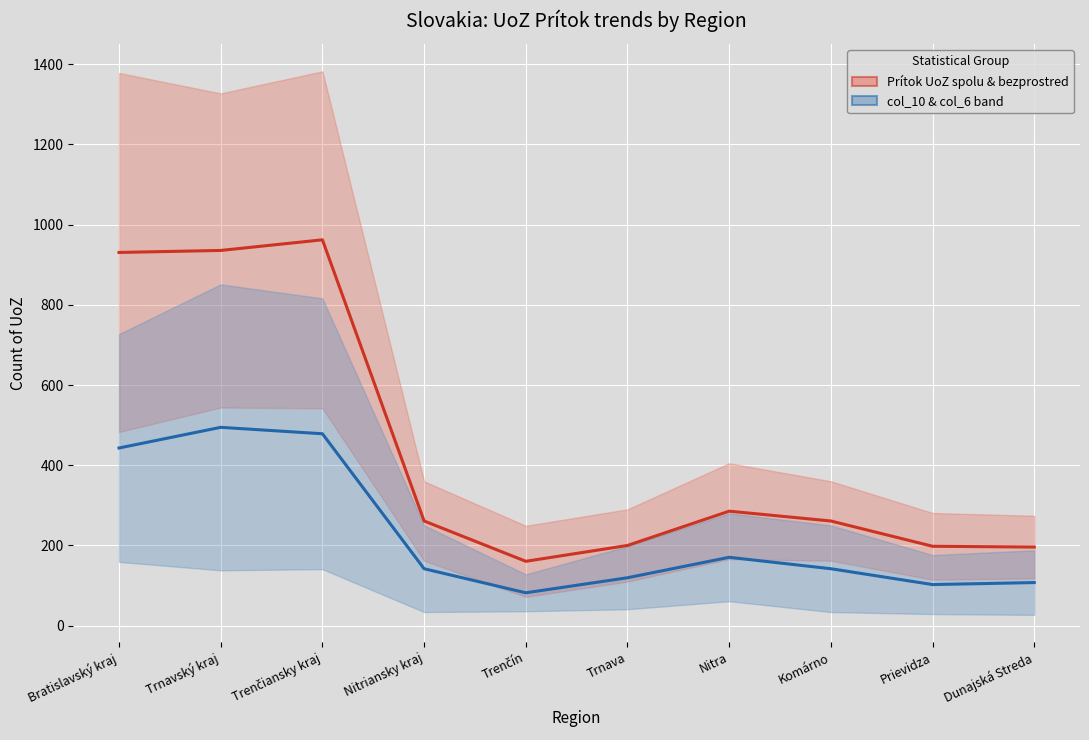

How many lines are shown in the chart?

2